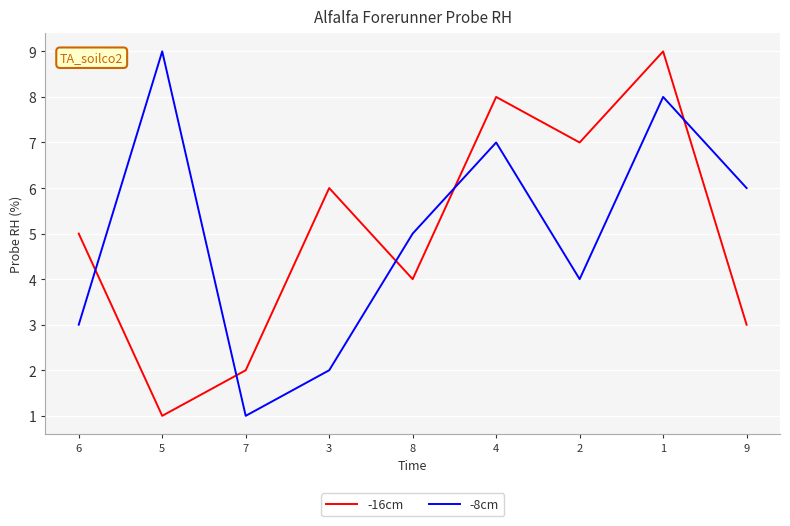

After their last crossing, which series has the higher values: -8cm or -16cm?

-8cm